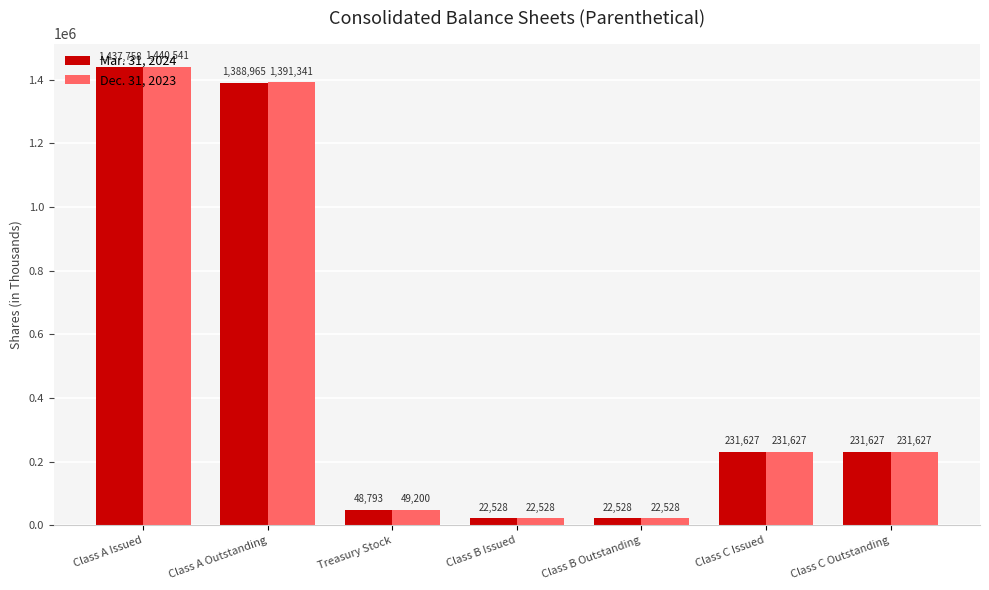

The Dec. 31, 2023 series shows 22528 at Class B Outstanding. True or false?

True